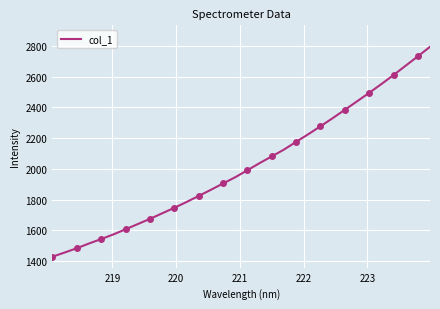

How many lines are shown in the chart?

1